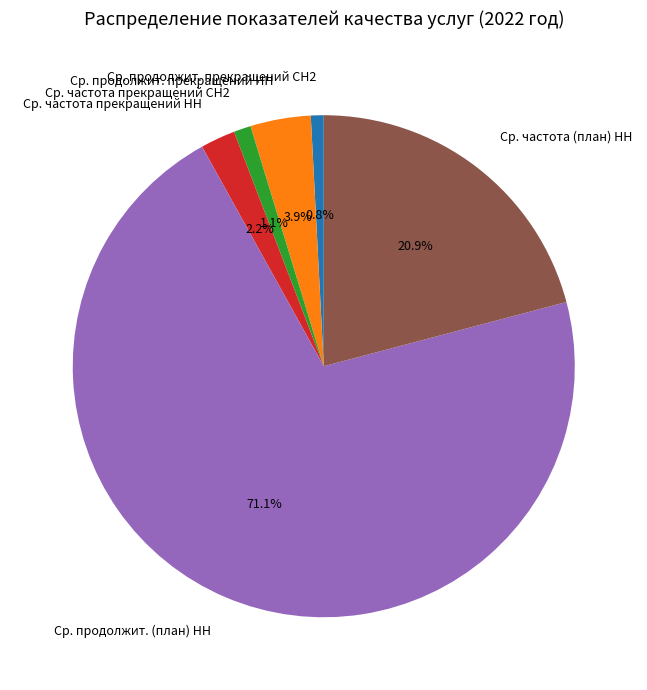

Count the number of slices in the pie.

6